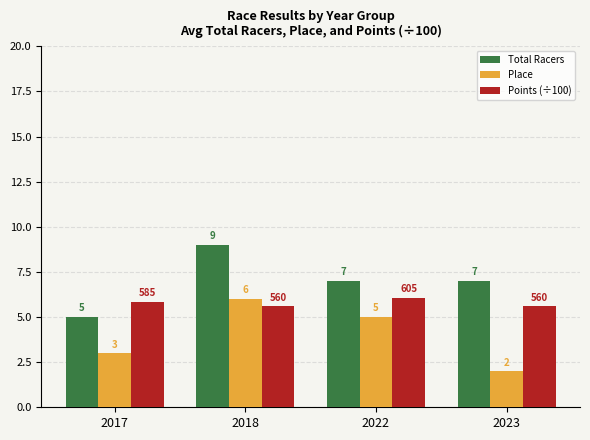

Between 2018 and 2023, which series saw the biggest shift?

Place